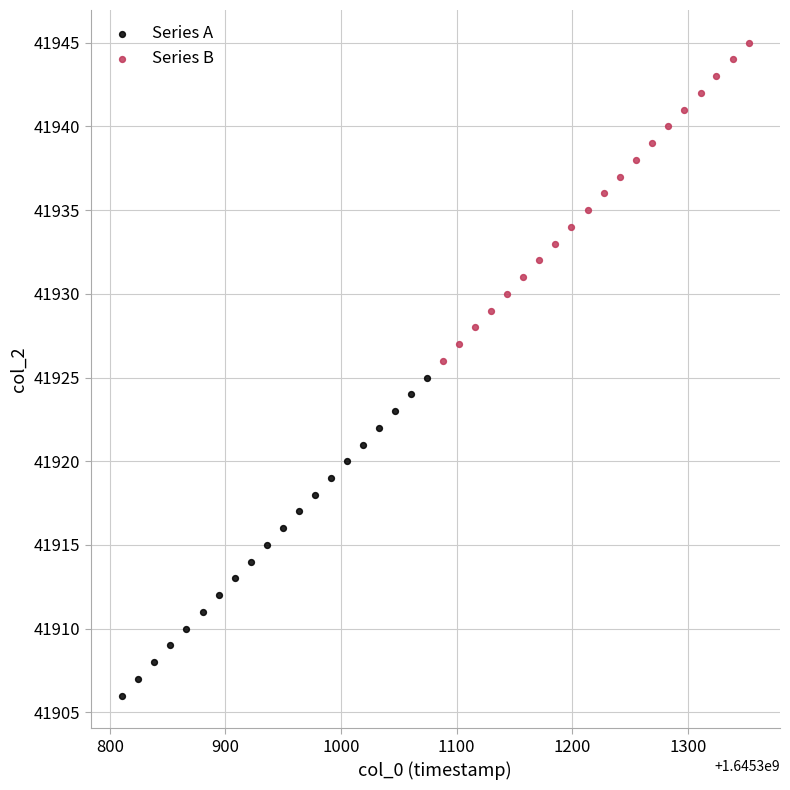

Which series reaches the maximum Y coordinate?

Series B